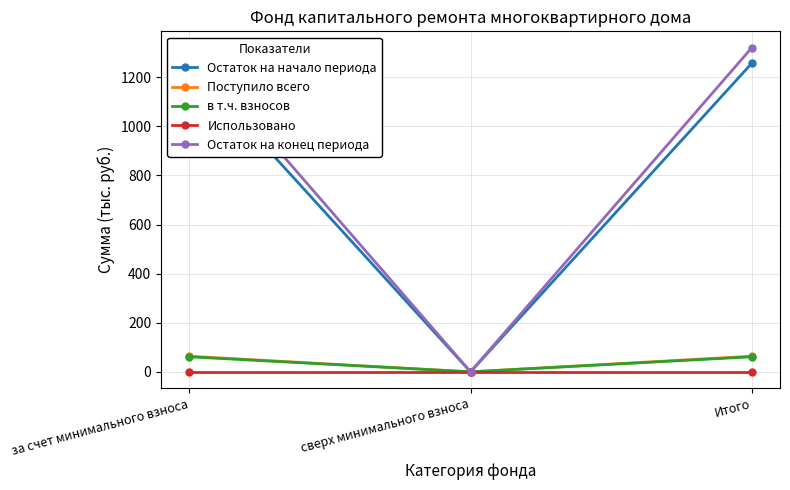

At which label is Поступило всего closest to 31?

сверх минимального взноса